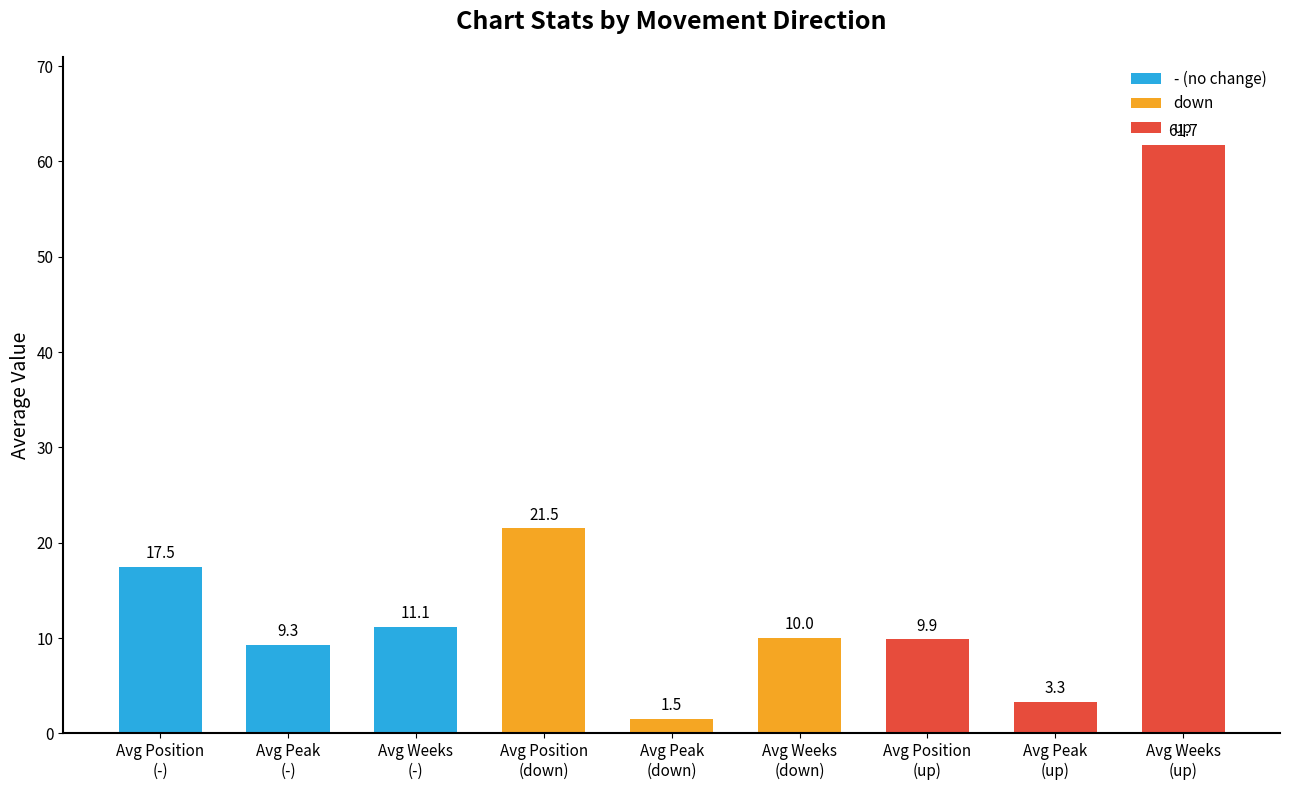

Which category has the highest value across all series?

Avg Weeks
(up)